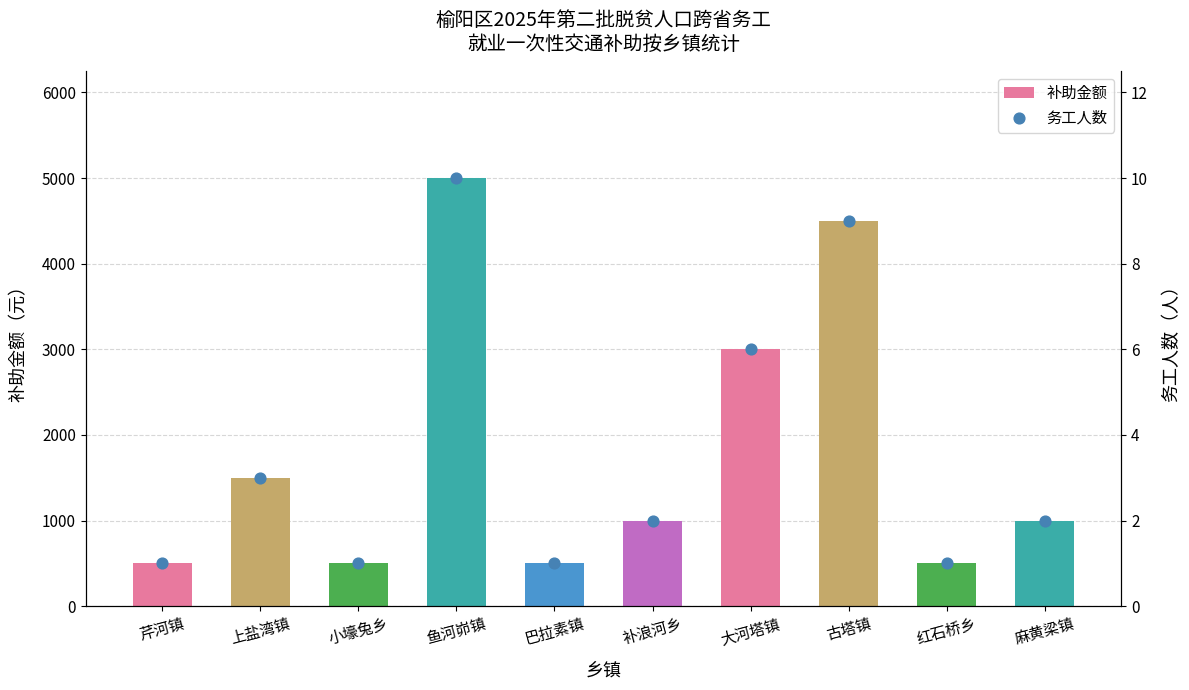

Which series has the largest Y range (max minus min)?

补助金额